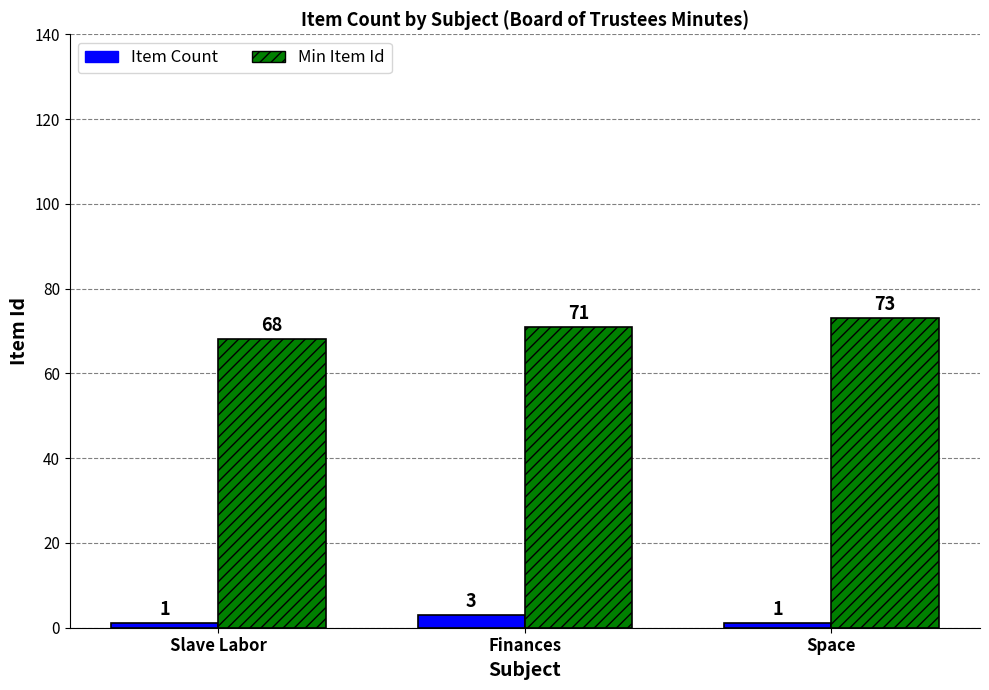

How many values in the Item Count series exceed 1?

1